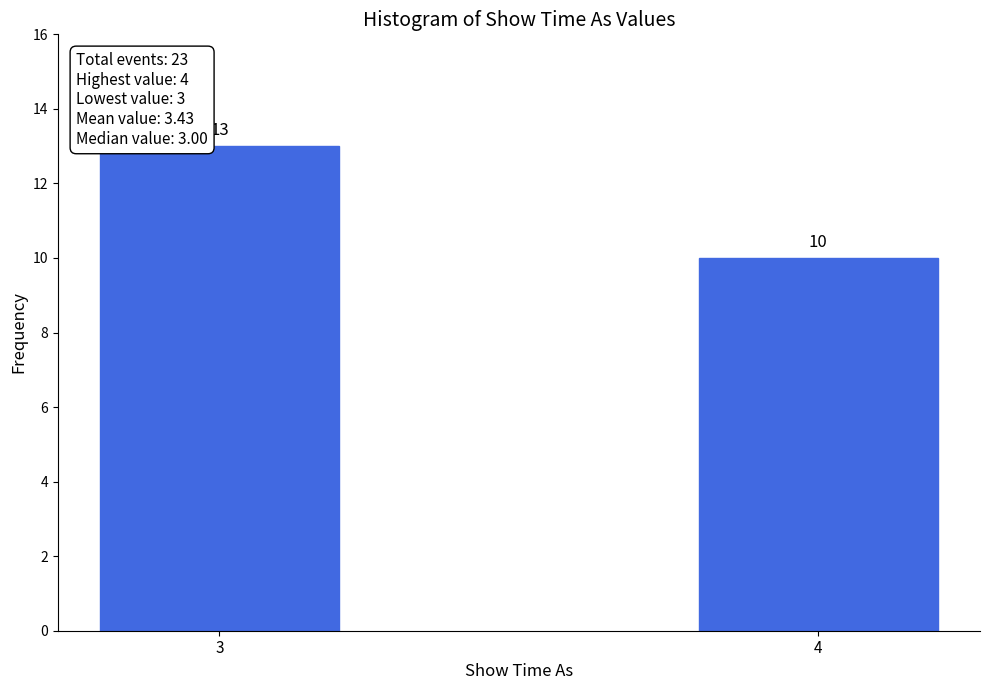

Reading right to left, transcribe all the data shown in this chart.

10	13